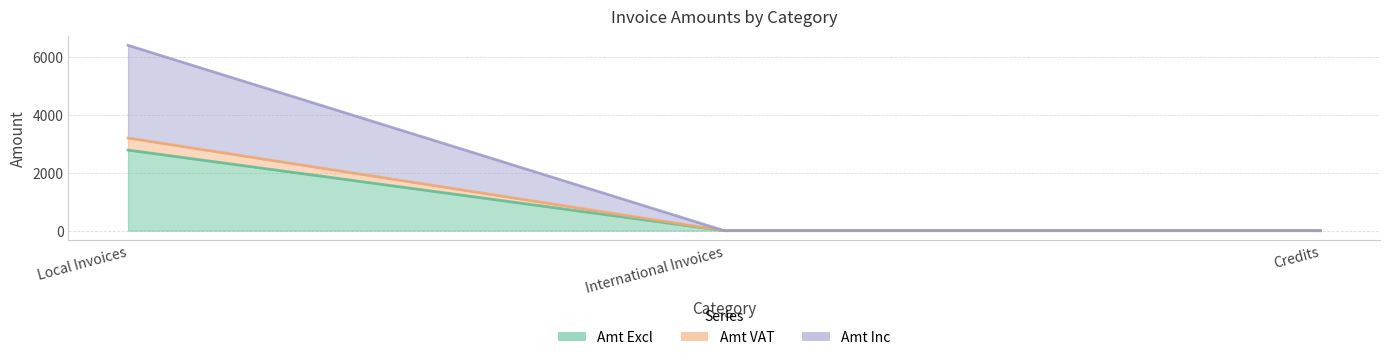

Is it true that Amt VAT equals 3193.2 at Local Invoices?

True